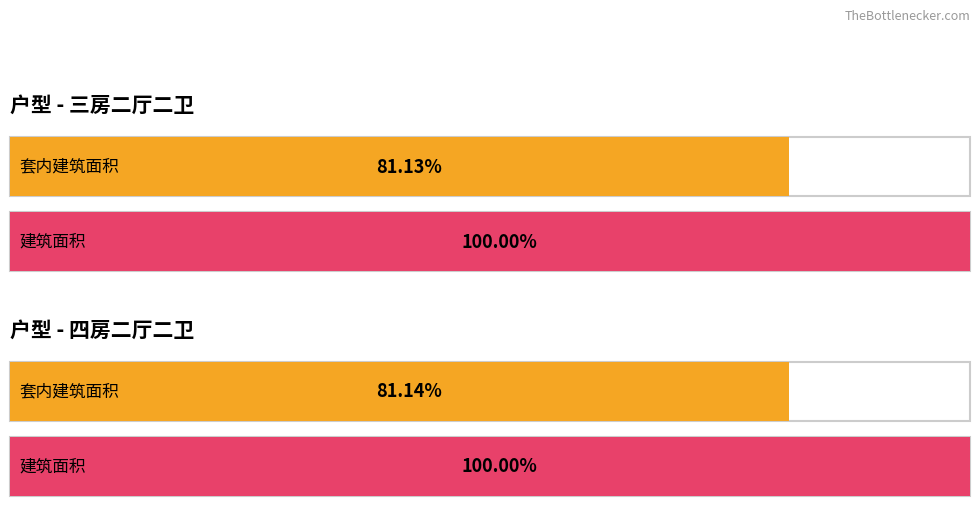

At how many categories does at least one series exceed 403920?

2